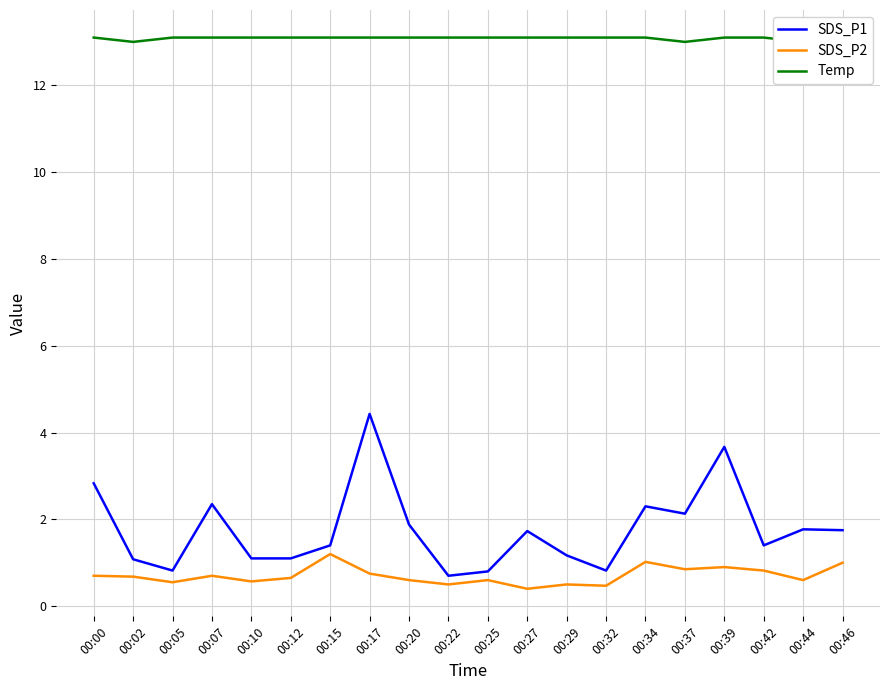

True or false: SDS_P2 and Temp cross at least once.

False